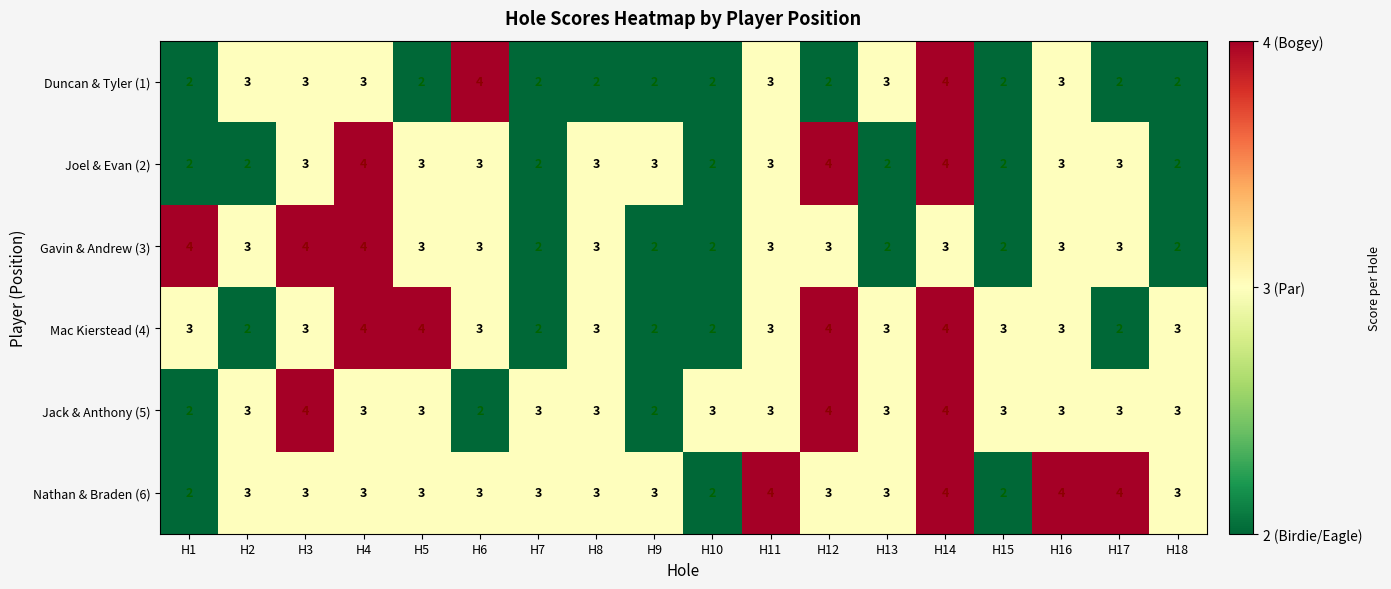

What is the greatest value displayed?

4